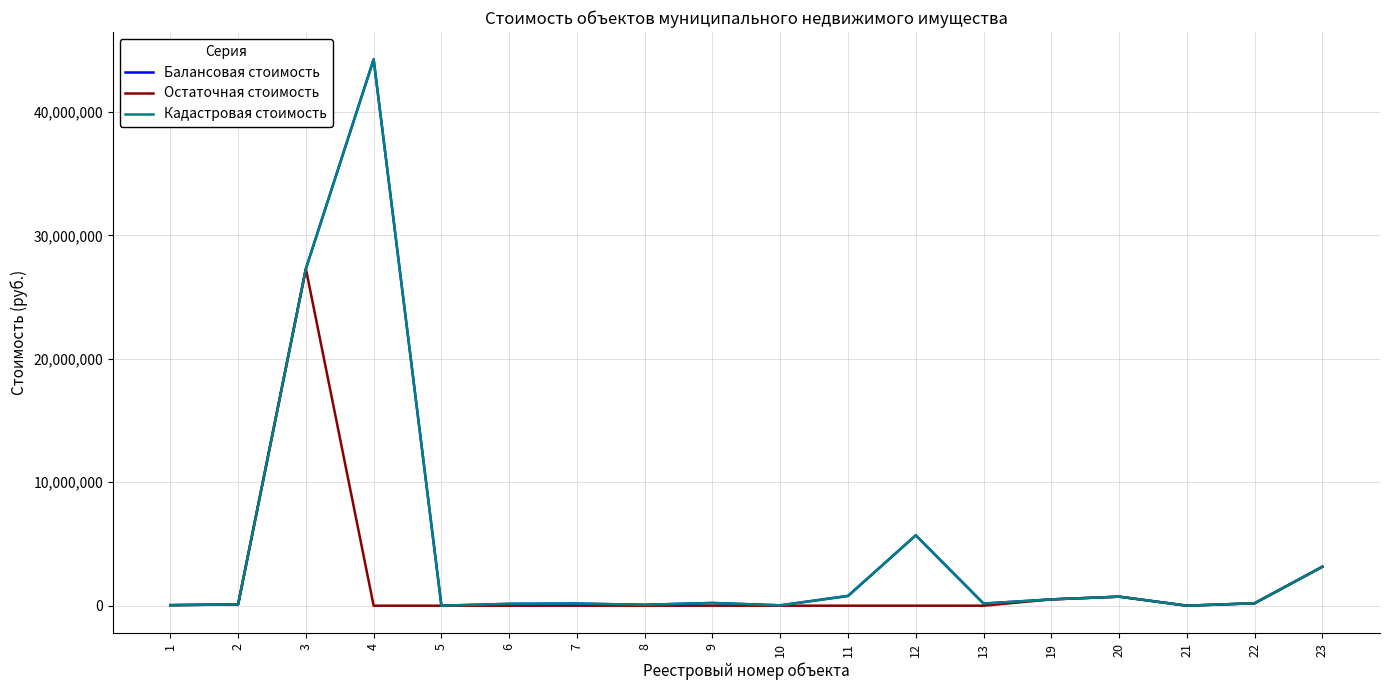

Is this an area chart (filled region under the line)?

No